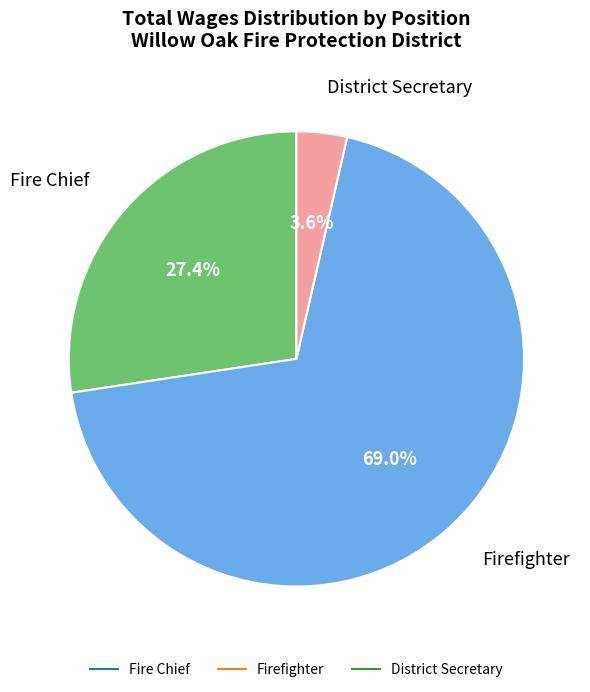

Is there any slice that represents more than half of the pie?

Yes